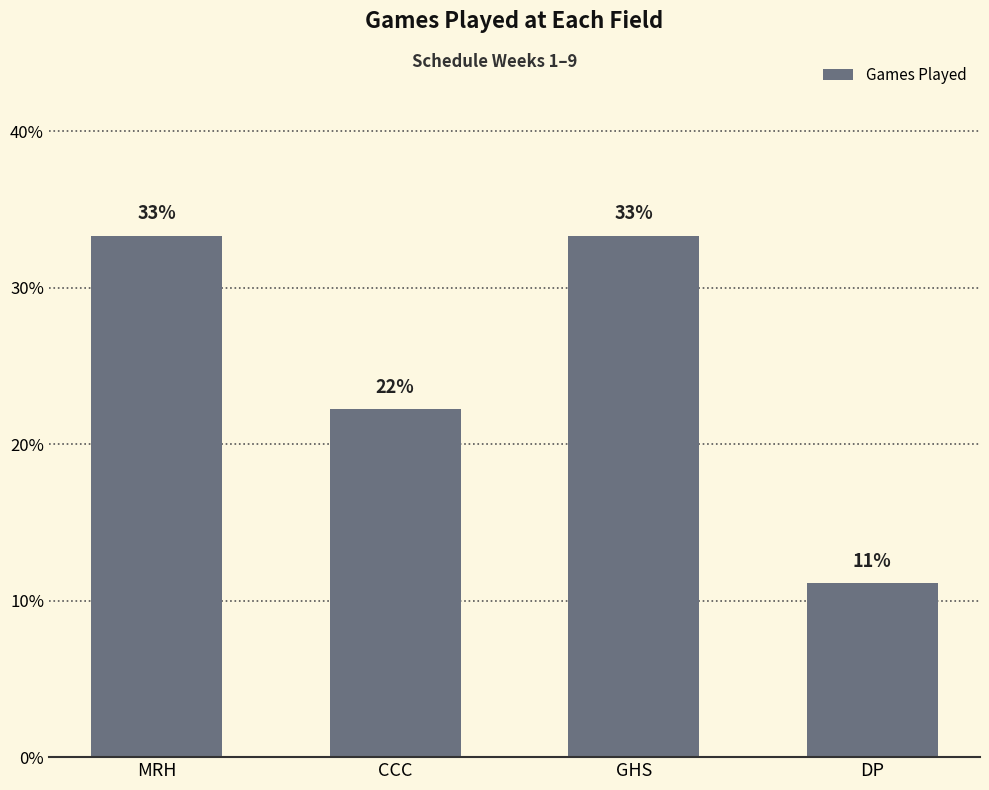

How many bars are there in total?

4